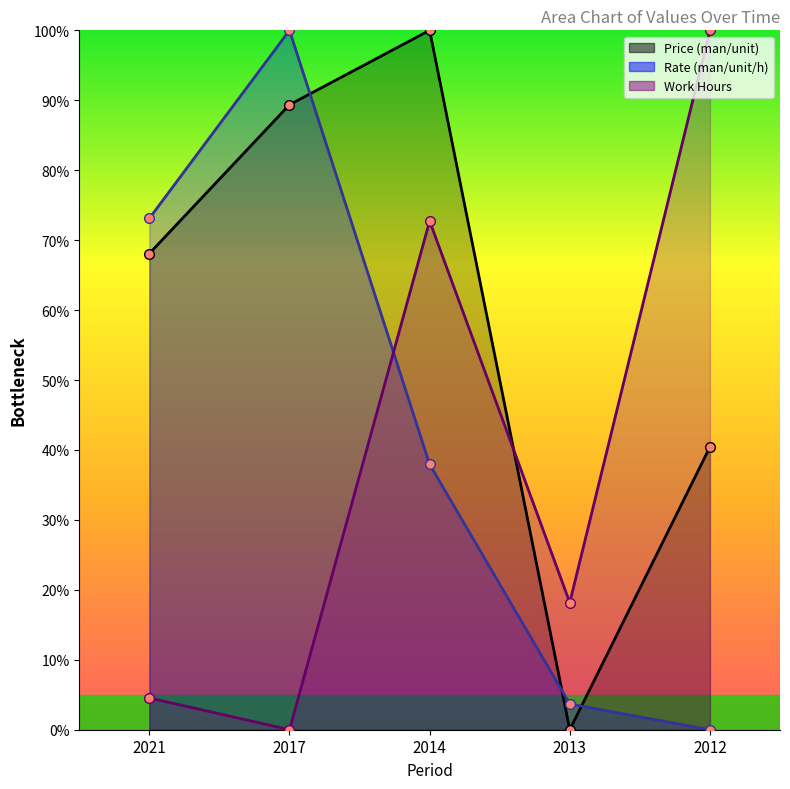

What is the value of the Price (man/unit) point at the 2nd from the left?

89.4